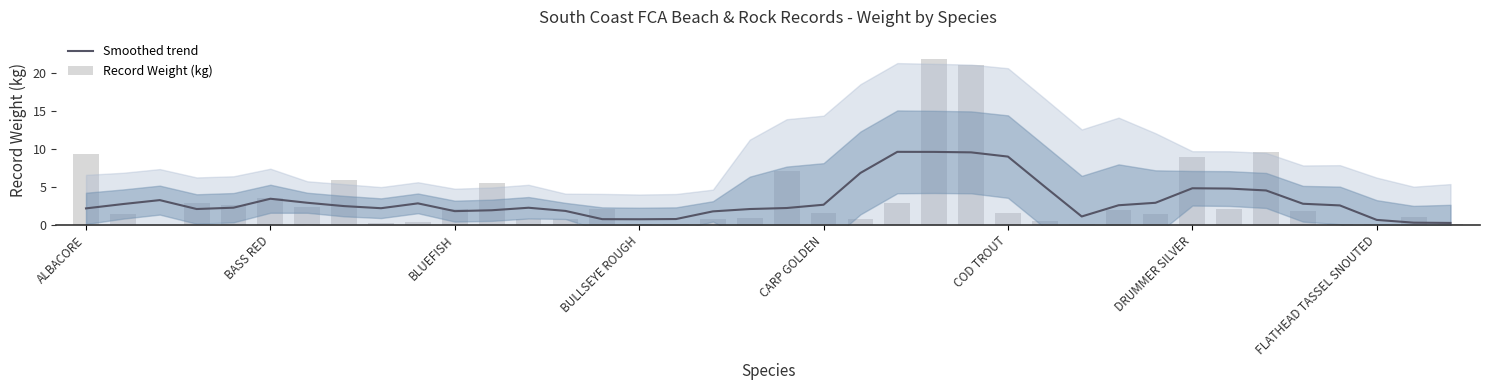

Reading left to right, what are all the values shown in this chart?

Smoothed trend: 2.2	2.8	3.3	2.1	2.3	3.5	2.9	2.5	2.2	2.8	1.8	1.9	2.3	1.8	0.8	0.8	0.8	1.8	2.1	2.2	2.7	6.8	9.6	9.6	9.6	9.0	5.0	1.1	2.6	2.9	4.8	4.8	4.5	2.8	2.6	0.7	0.3	0.3
Record Weight (kg): 9.4	1.5	0.0	2.8	2.6	3.5	2.4	5.9	0.2	0.4	2.1	5.5	0.8	0.8	2.1	0.1	0.1	0.7	0.9	7.1	1.6	0.8	2.9	21.9	21.0	1.6	0.5	0.1	2.0	1.4	8.9	2.1	9.7	1.8	0.2	0.2	1.0	0.1